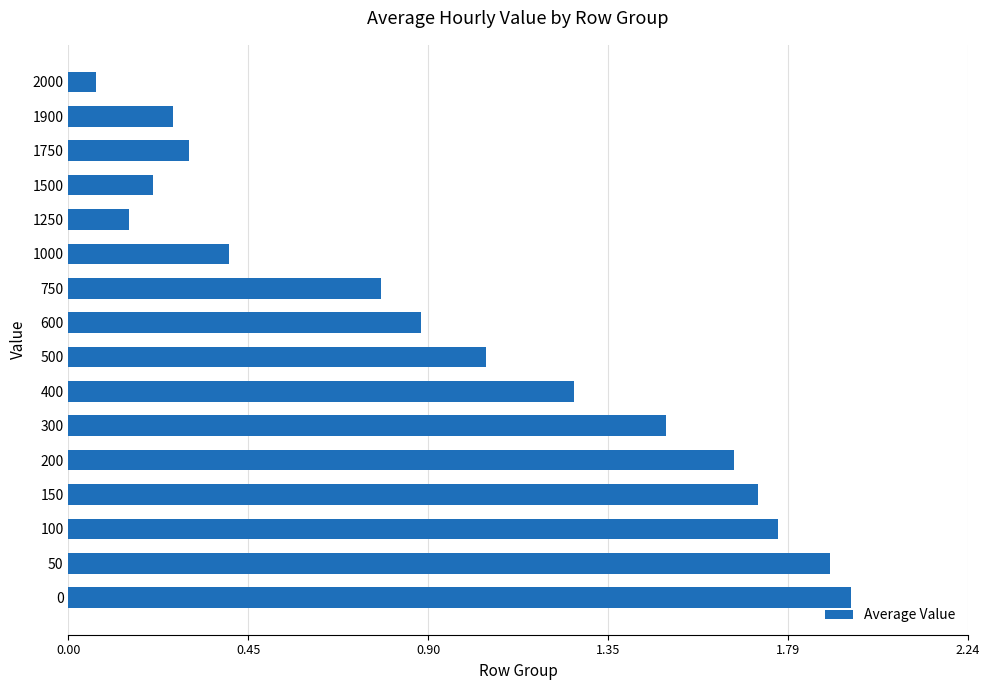

At which category does the chart reach its minimum across all series?

2000